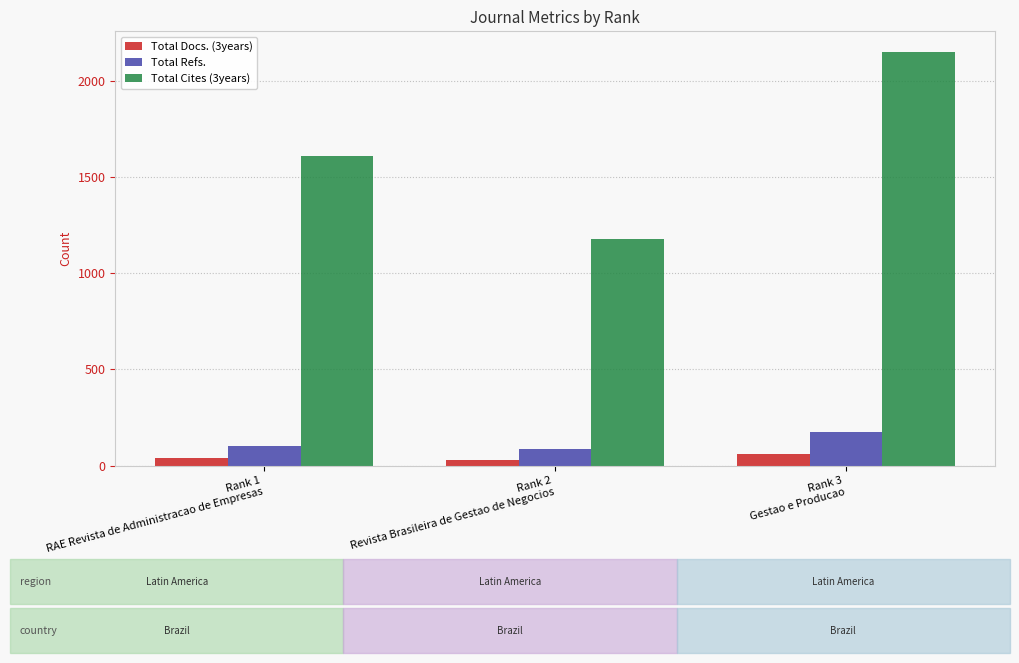

How many categories are shown in the chart?

3